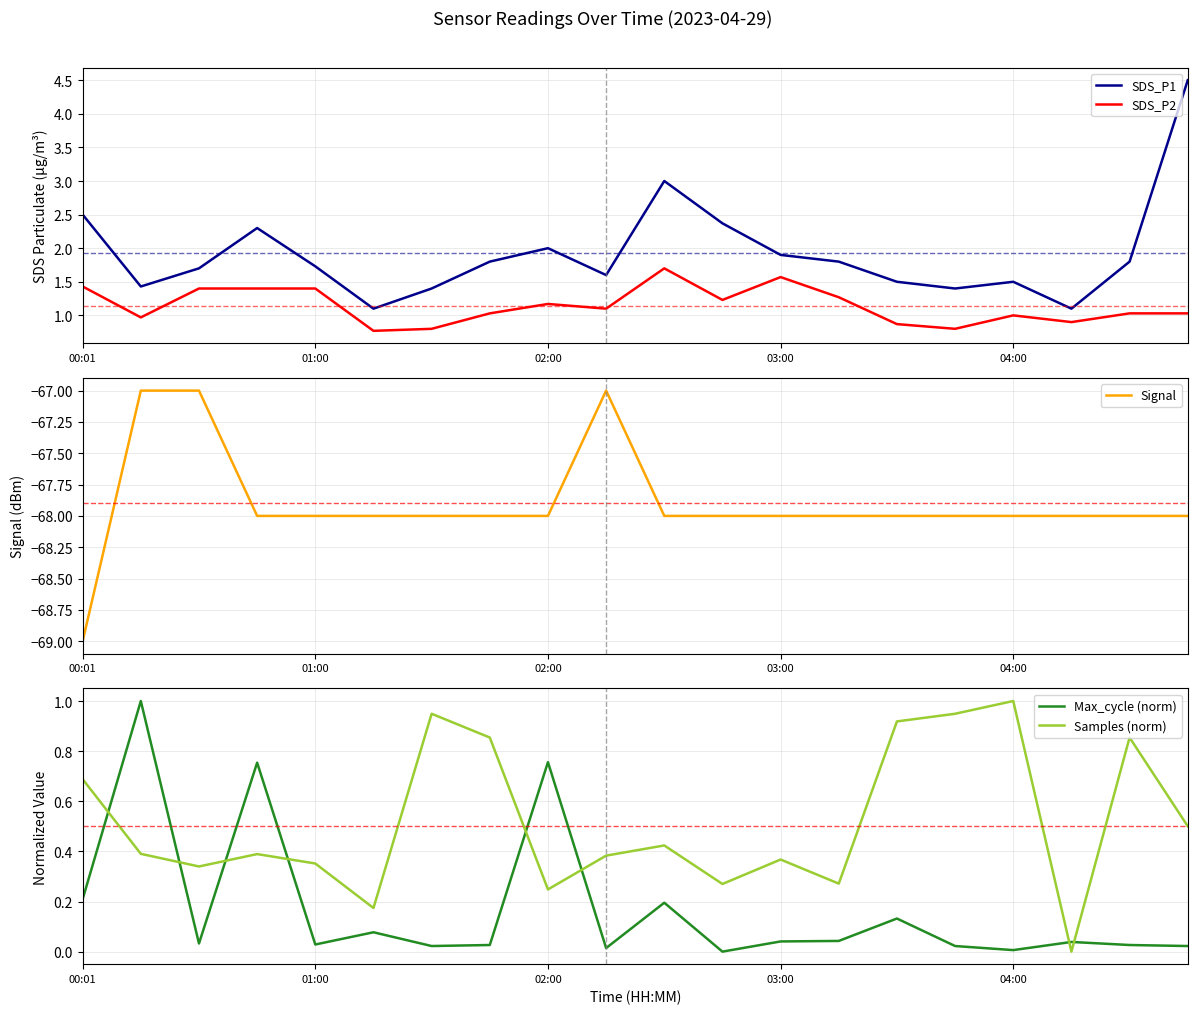

What is the maximum value for SDS_P2?

1.7